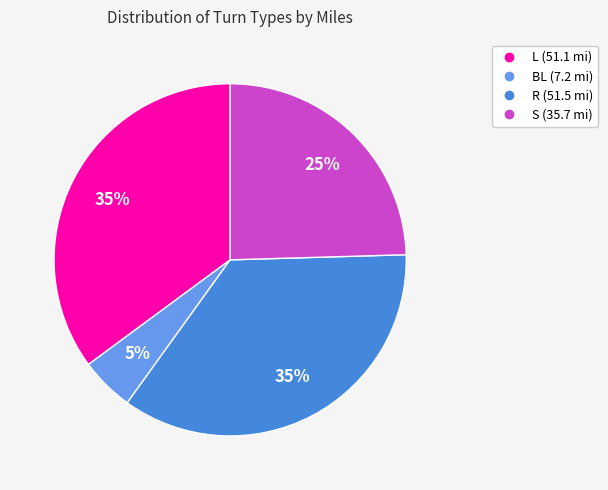

To the nearest percent, what is the difference between the largest and smallest slice percentages?

30%